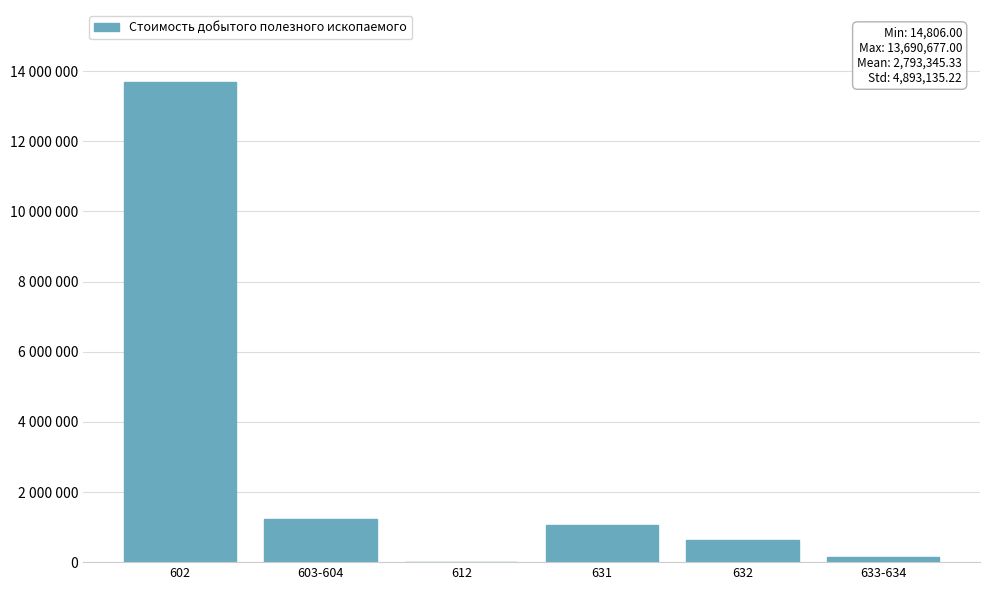

Reading left to right, extract all data points from this chart.

602=13690677	603-604=1229320	612=14806	631=1049732	632=637321	633-634=138216